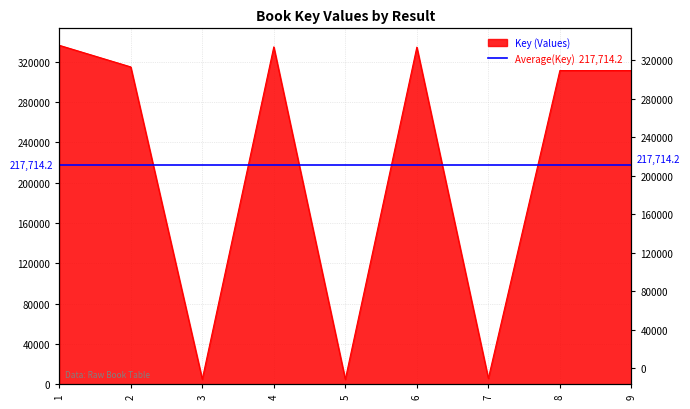

What is the minimum value shown in the chart?

5064